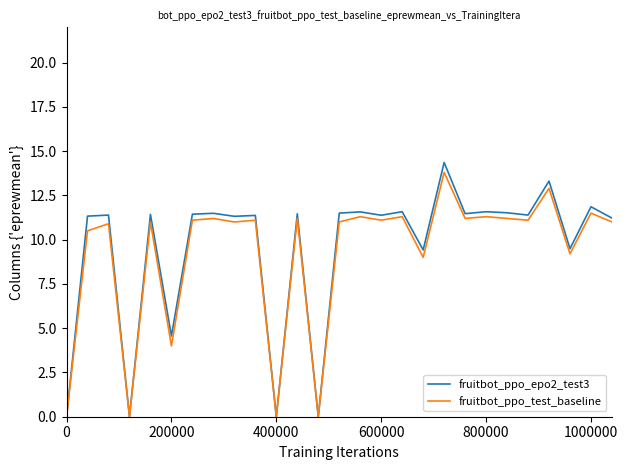

What is the highest value of the fruitbot_ppo_epo2_test3 series?

14.4